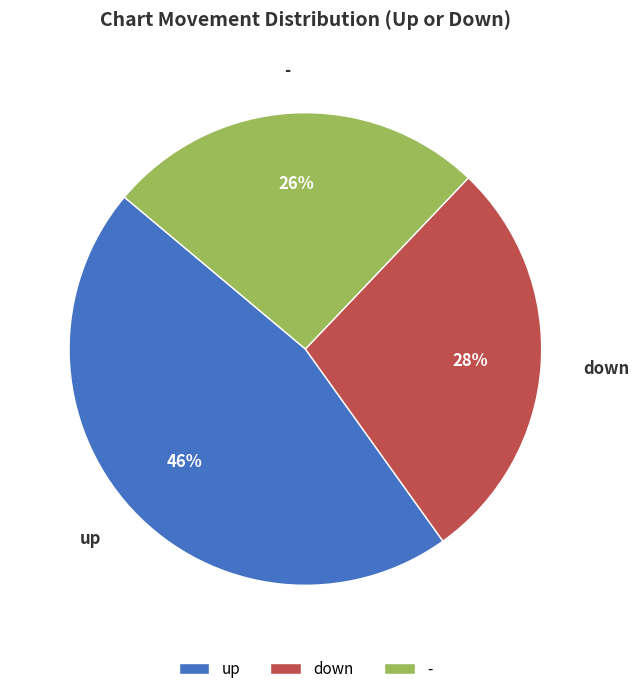

Count the number of slices in the pie.

3